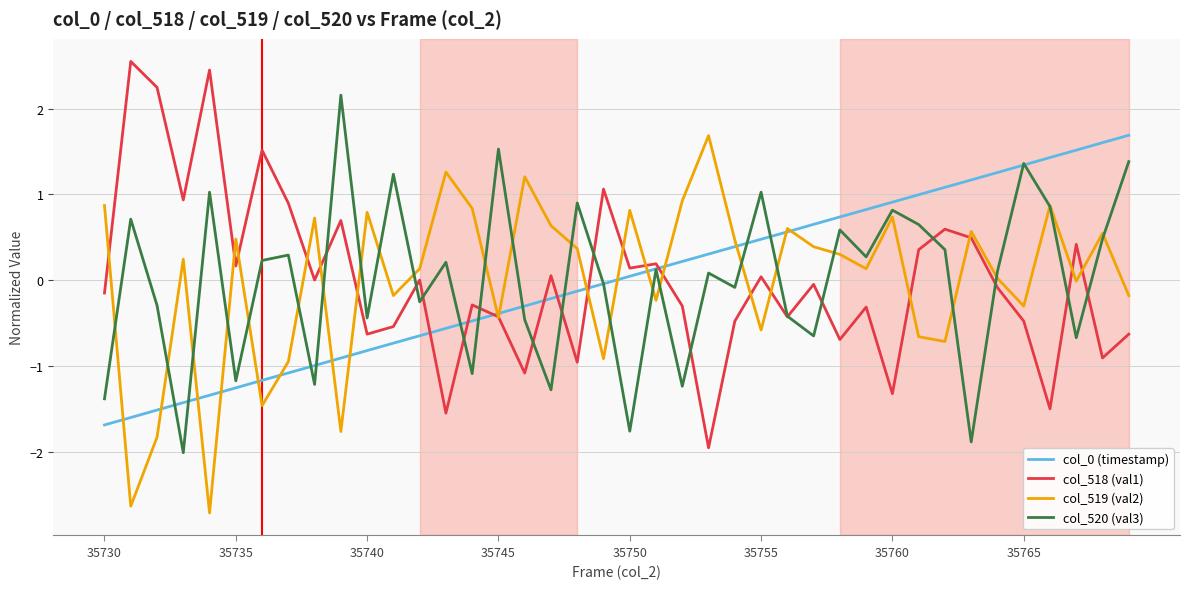

What is the smallest value displayed?

-2.7